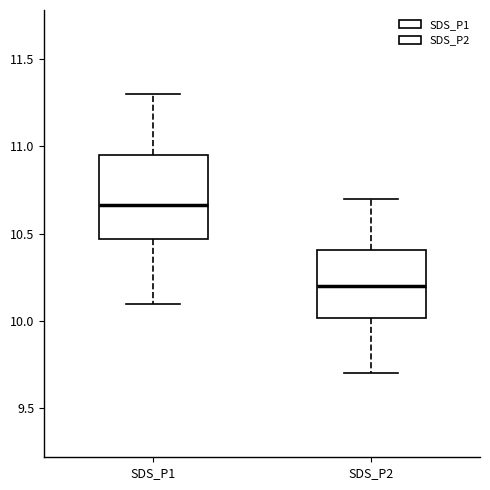

Reading left to right, read every box against the y-axis: the position of its median line, the range the box covers, and the ends of its whiskers. The values are not printed on the chart, so give them approximately, as read against the axis.

SDS_P1: median 10.65, box 10.45 to 10.95, whiskers 10.10 to 11.30
SDS_P2: median 10.20, box 10.00 to 10.40, whiskers 9.70 to 10.70